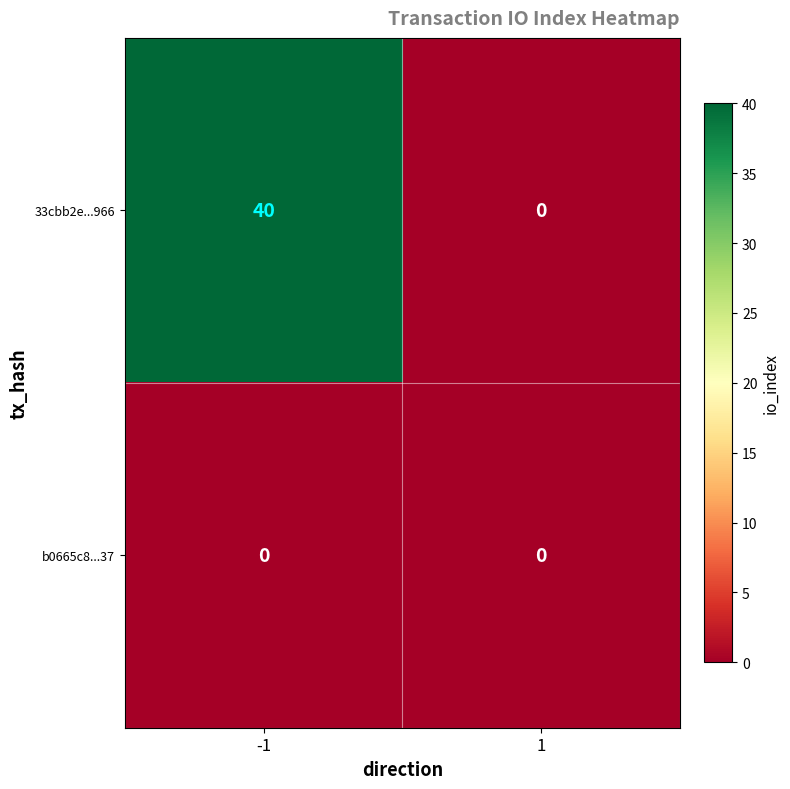

Which category has the highest value across all series?

-1